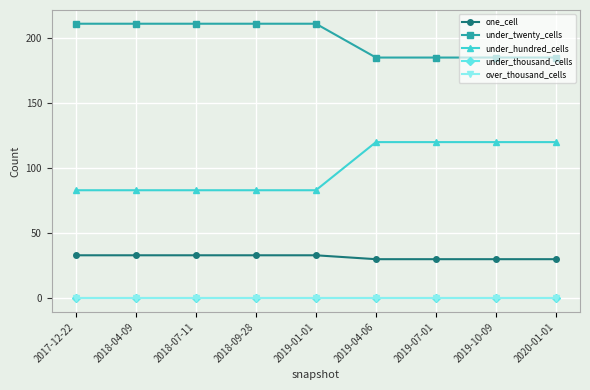

Is this an area chart (filled region under the line)?

No